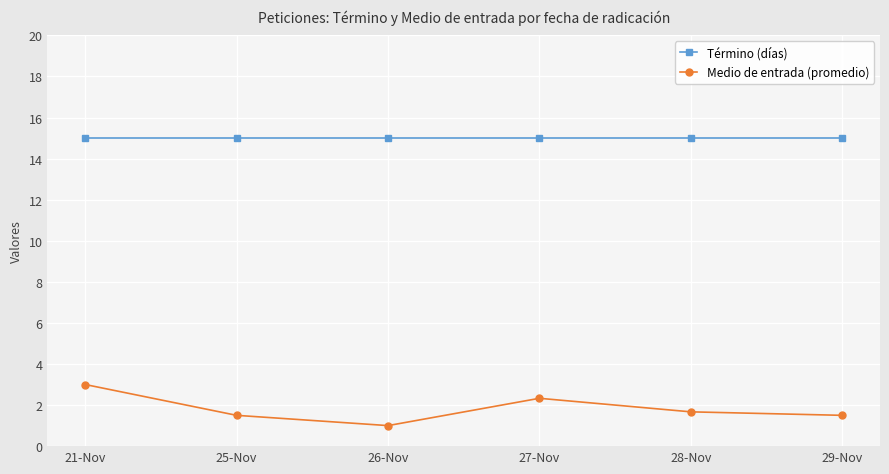

True or false: Término (días) and Medio de entrada (promedio) intersect in this chart.

False